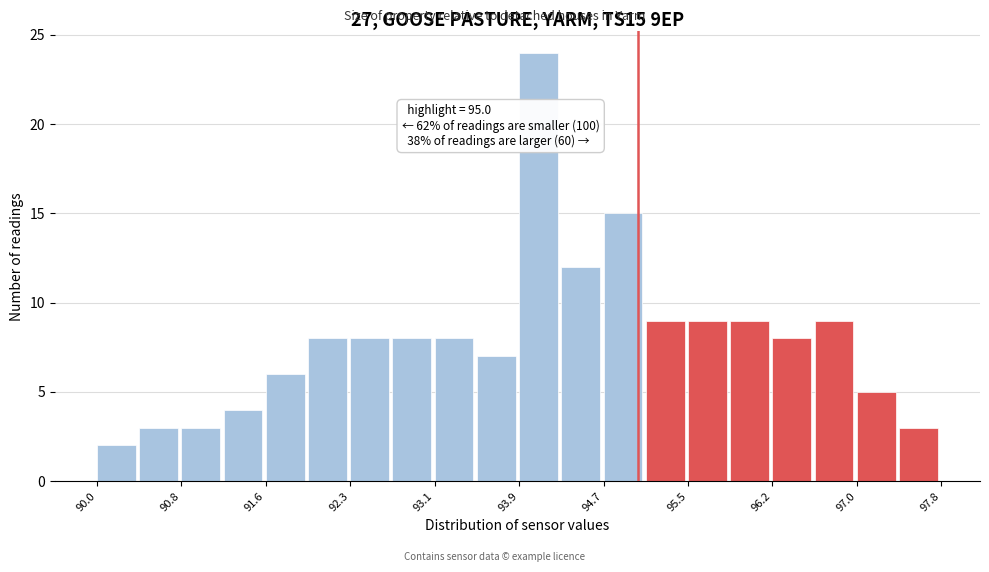

Read against the x-axis, roughly where is the centre of the tallest bar?

94.1